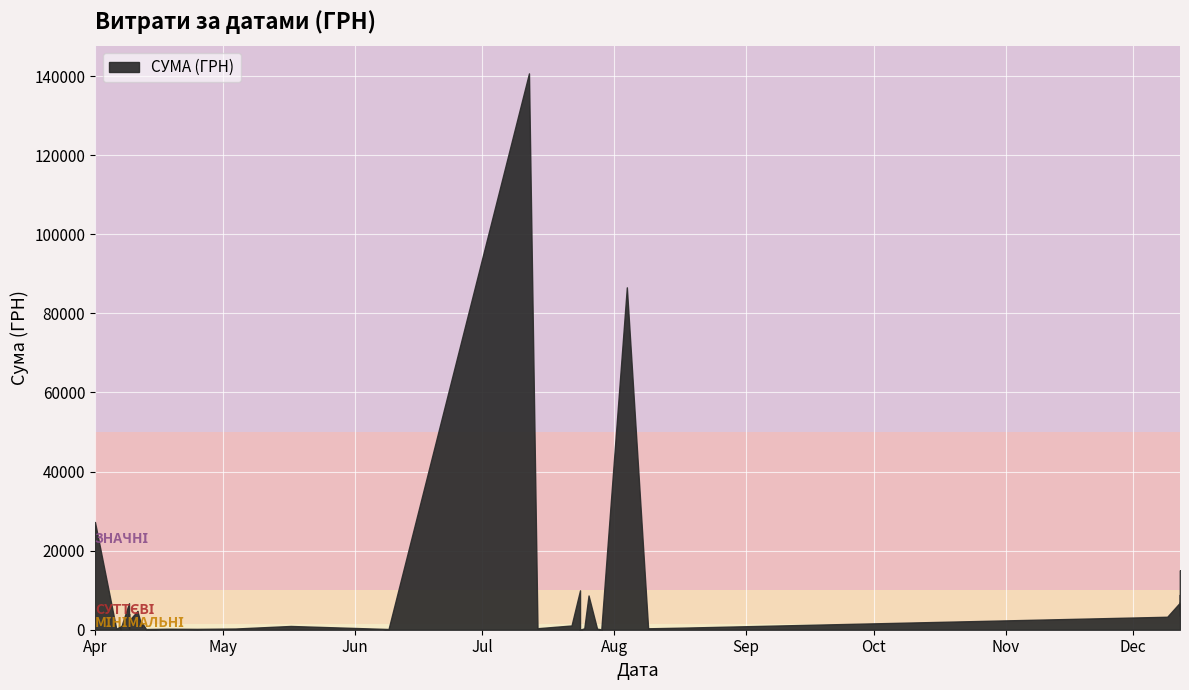

How many lines are shown in the chart?

1